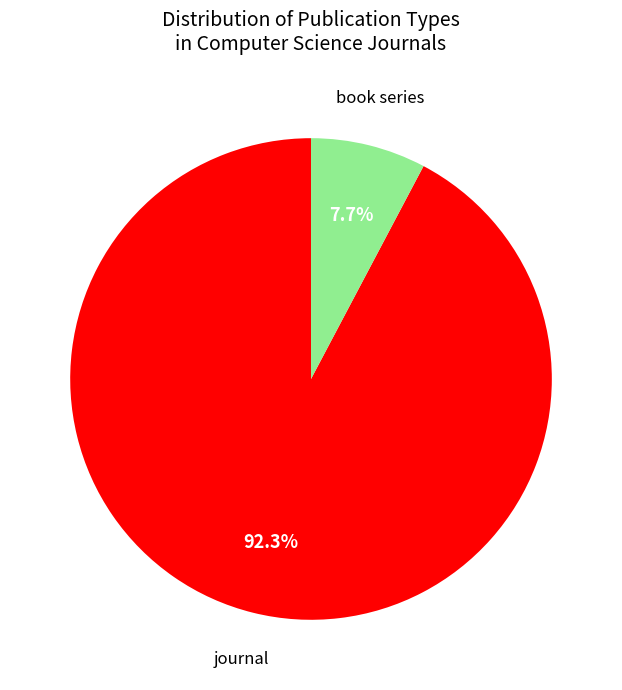

Is there a majority slice in this chart?

Yes